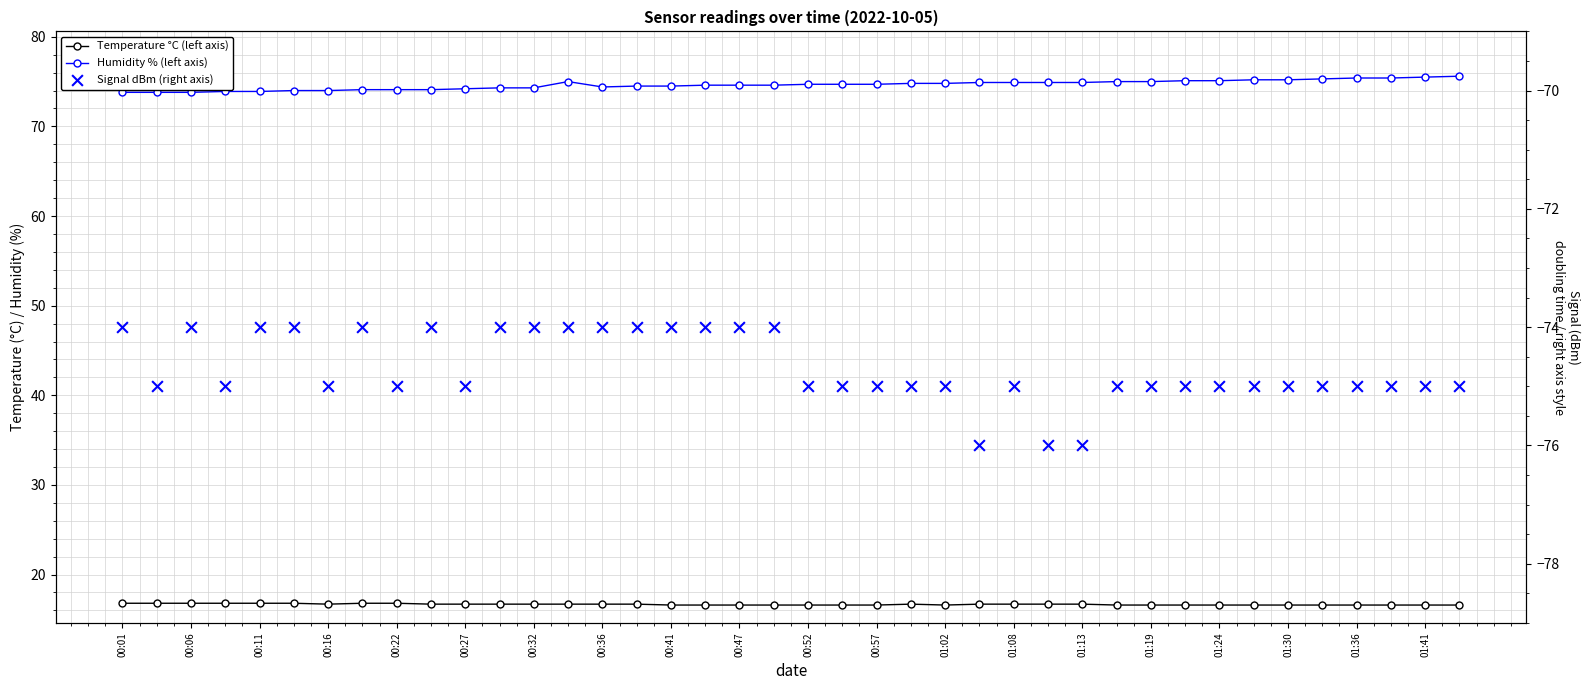

What is the total value across all series at 00:57?

16.3